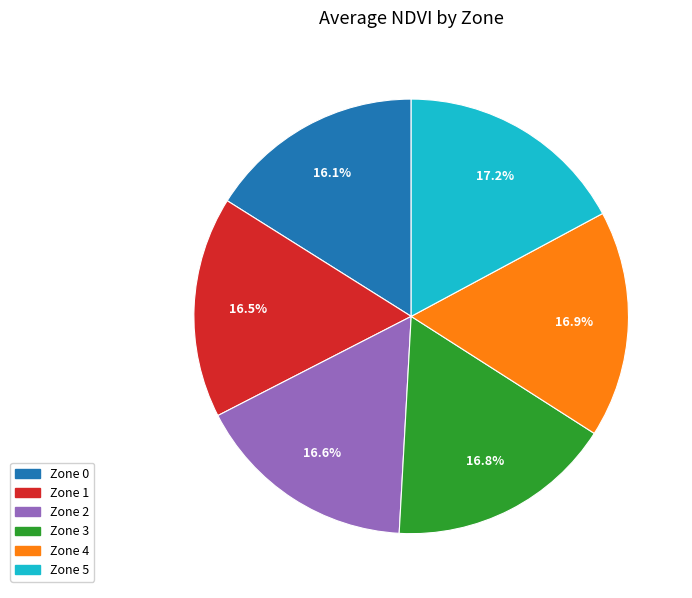

Does any single category account for the majority?

No